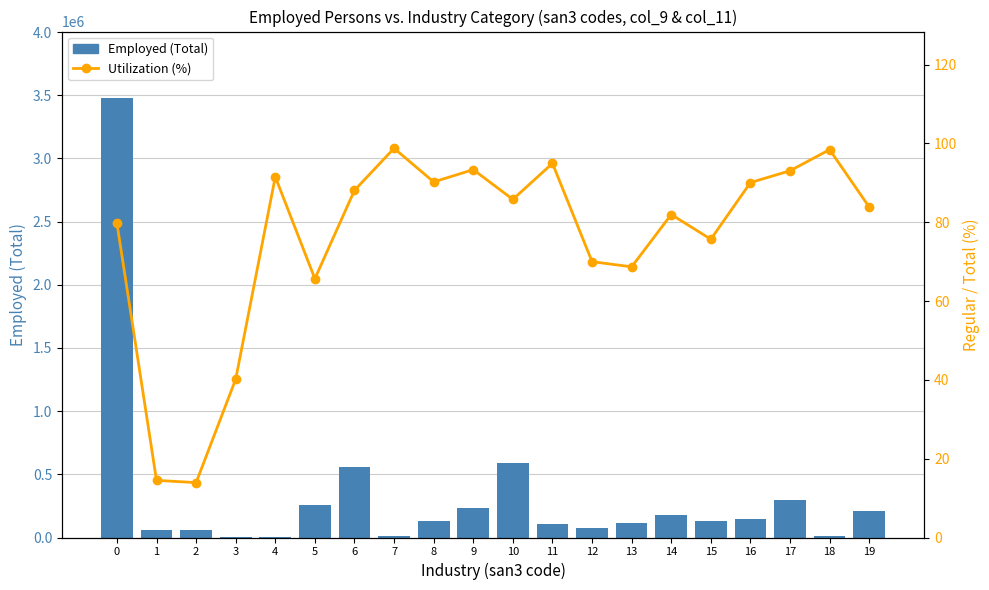

List the labels in order of Employed (Total) value, largest first.

0, 10, 6, 17, 5, 9, 19, 14, 16, 8, 15, 13, 11, 12, 1, 2, 7, 18, 4, 3